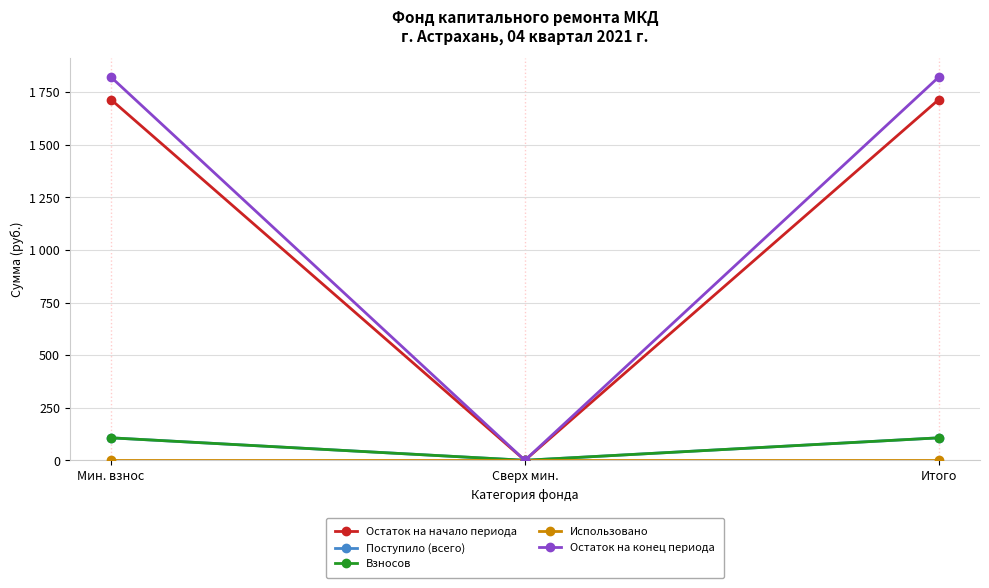

Does the chart have visible grid lines?

Yes